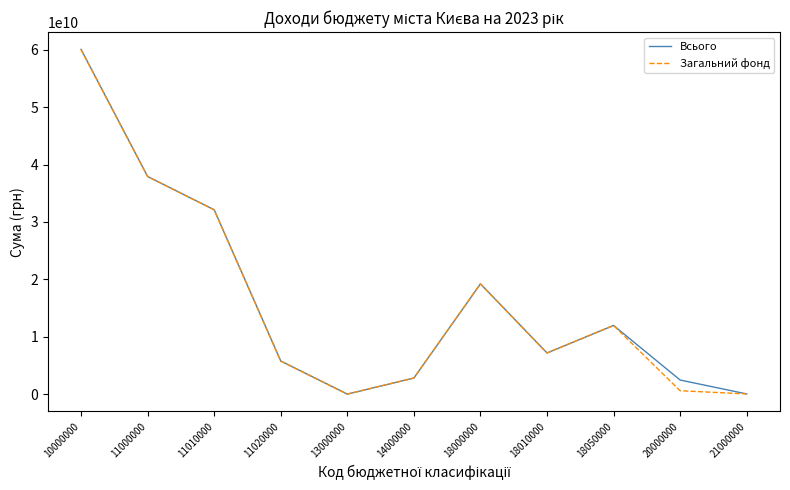

At which category does Всього reach its first local valley?

13000000